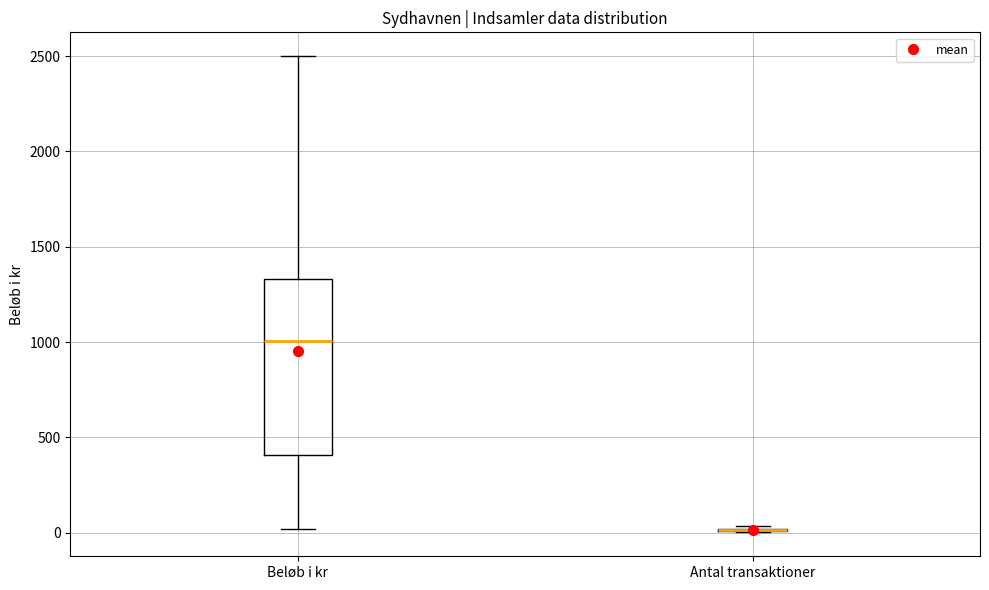

Which box is the tallest, from its lower edge to its upper edge?

Beløb i kr